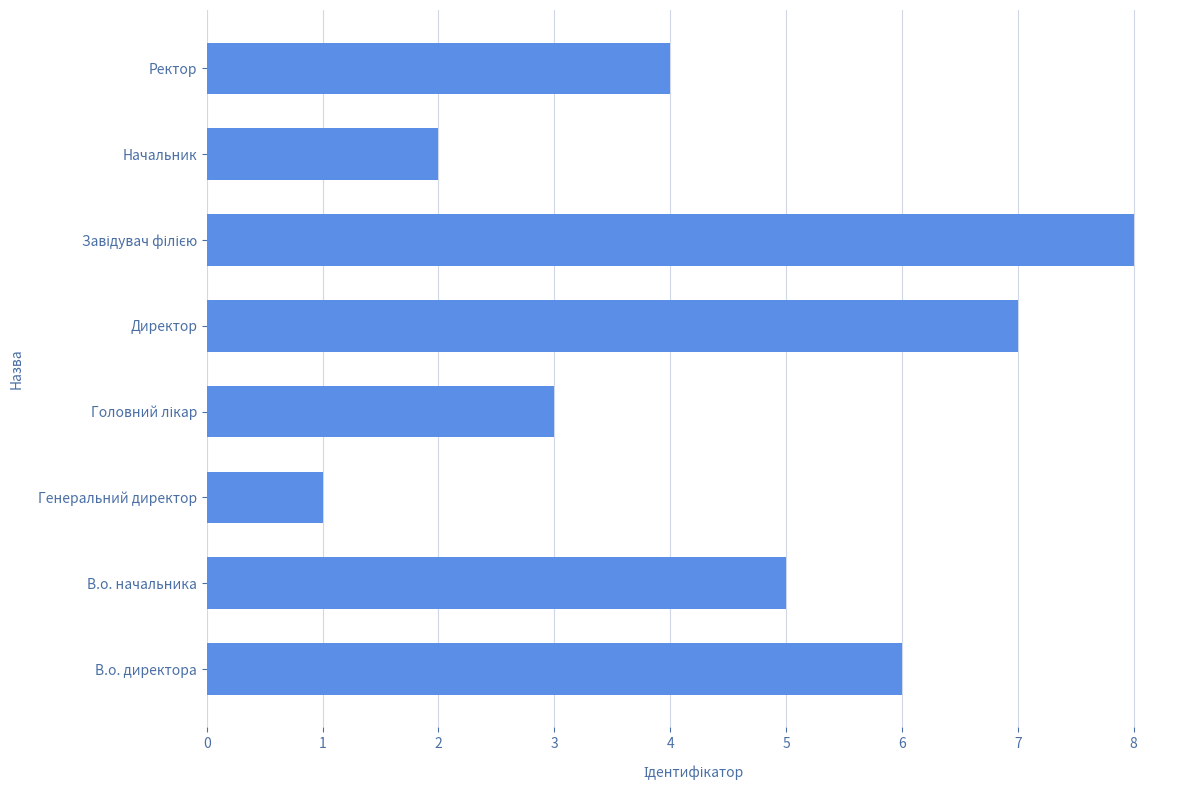

True or false: the data shows 2 at Начальник.

True